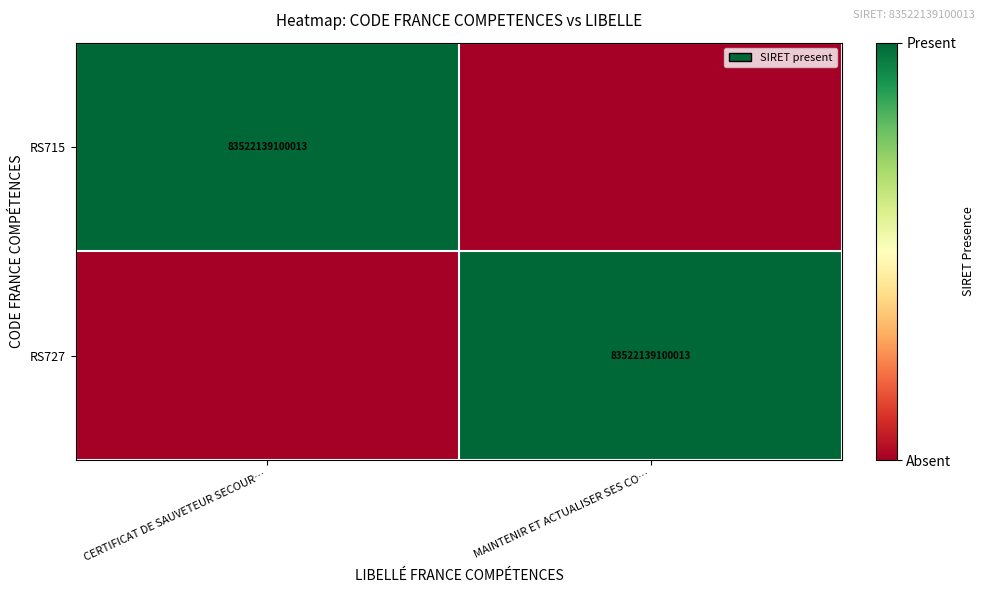

The value of RS715 at CERTIFICAT DE SAUVETEUR SECOUR… is 140005466726617. True or false?

False